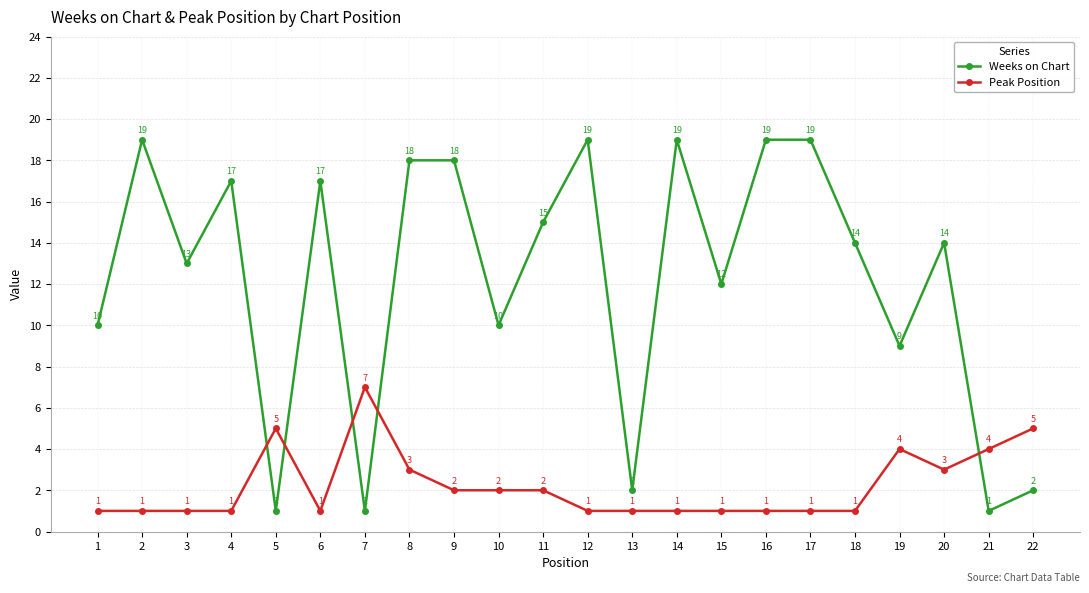

How many lines are shown in the chart?

2